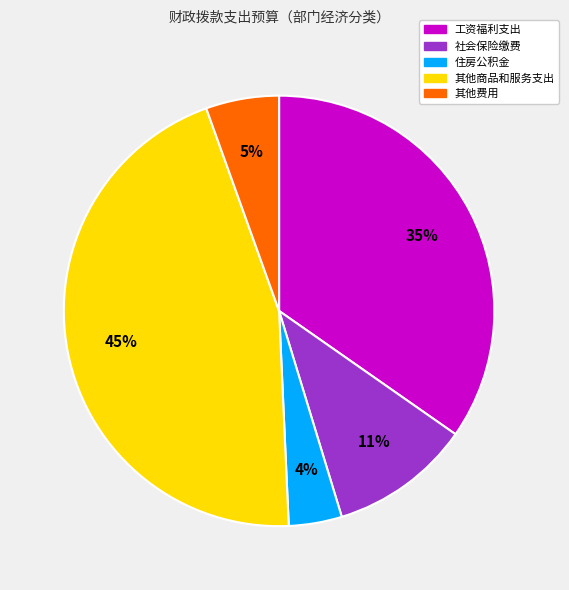

True or false: 住房公积金 accounts for 4% of the total.

True